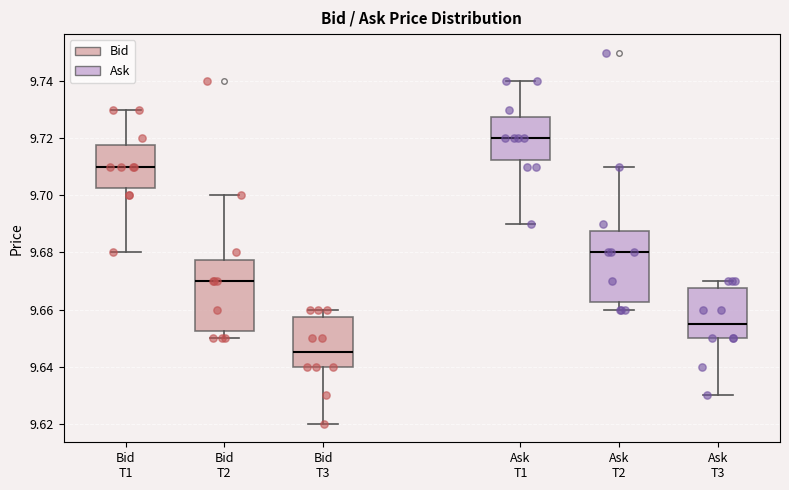

Reading left to right, read every box against the y-axis: the position of its median line, the range the box covers, and the ends of its whiskers. The values are not printed on the chart, so give them approximately, as read against the axis.

Bid T1: median 9.710, box 9.702 to 9.718, whiskers 9.680 to 9.730
Bid T2: median 9.670, box 9.652 to 9.678, whiskers 9.650 to 9.700
Bid T3: median 9.646, box 9.640 to 9.658, whiskers 9.620 to 9.660
Ask T1: median 9.720, box 9.712 to 9.728, whiskers 9.690 to 9.740
Ask T2: median 9.680, box 9.662 to 9.688, whiskers 9.660 to 9.710
Ask T3: median 9.656, box 9.650 to 9.668, whiskers 9.630 to 9.670